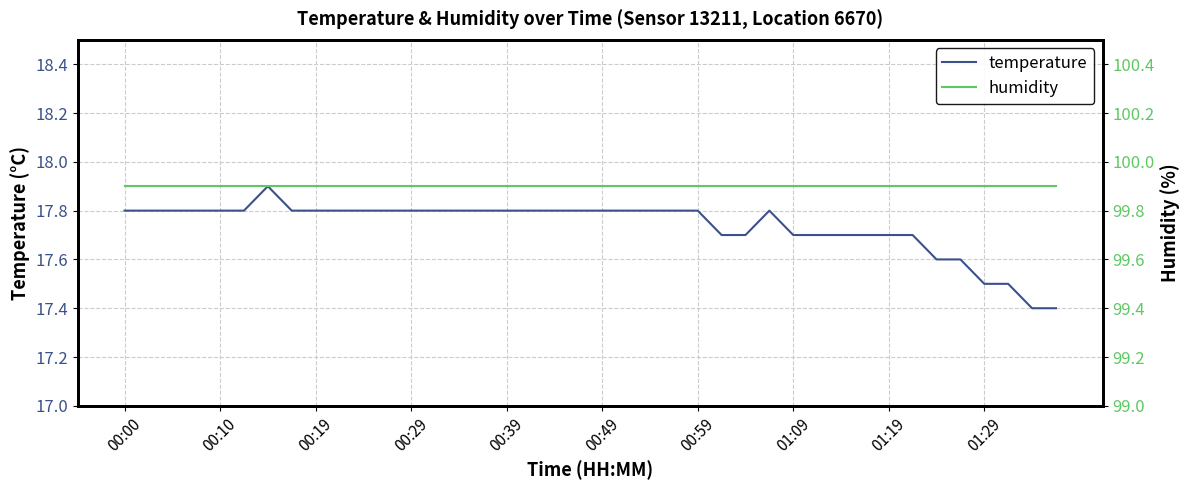

Which category has the lowest value across all series?

38